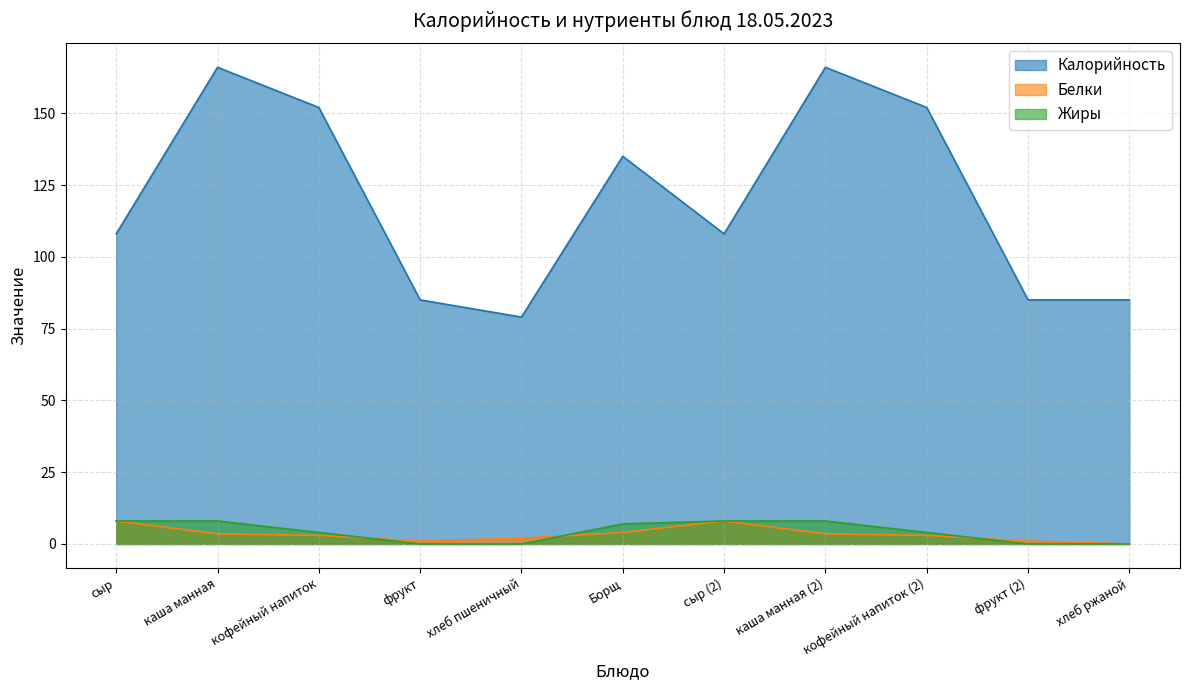

How many values in Жиры are above zero?

7